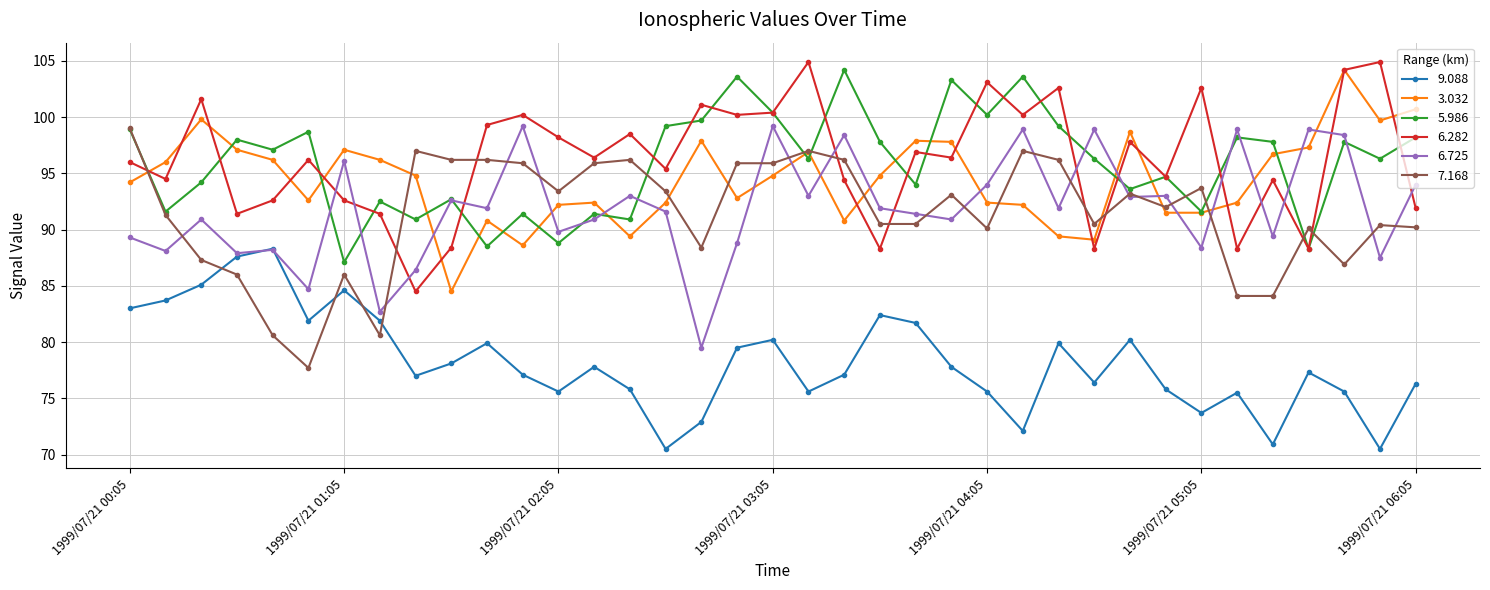

True or false: 6.282 and 9.088 cross at least once.

False